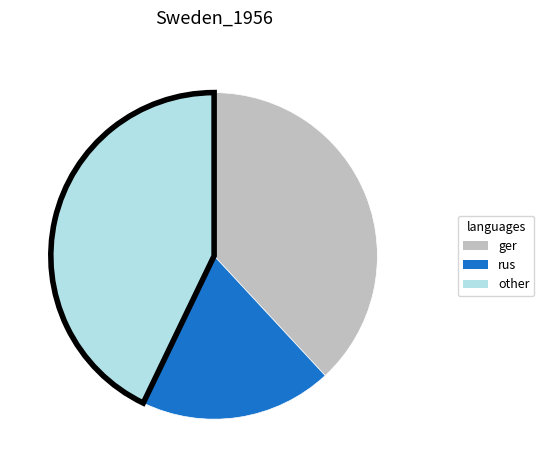

Which slice is the largest?

other